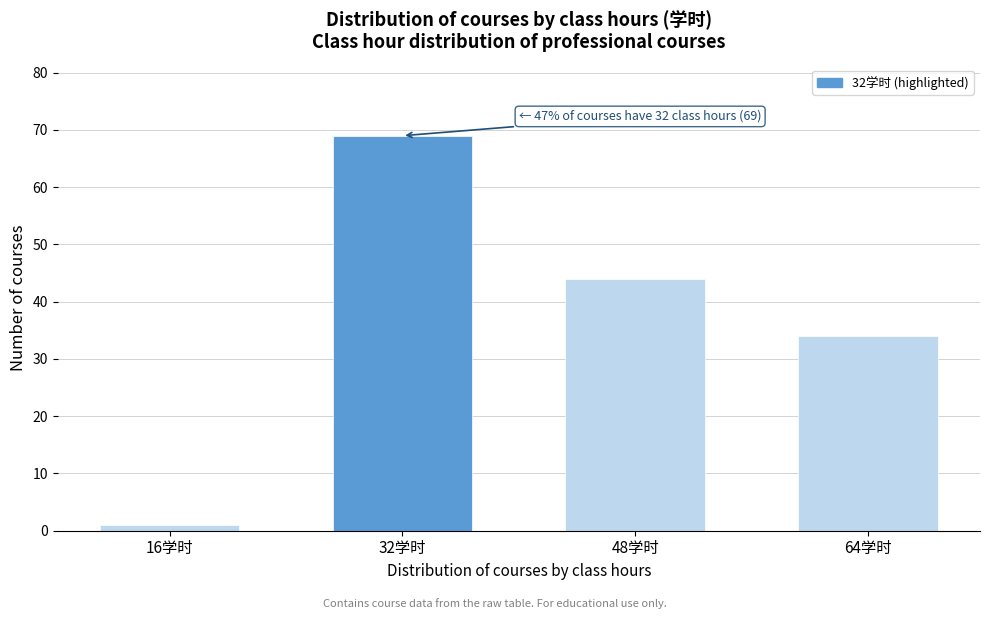

Reading left to right, list all the values displayed in this chart.

16学时=1	32学时=69	48学时=44	64学时=34